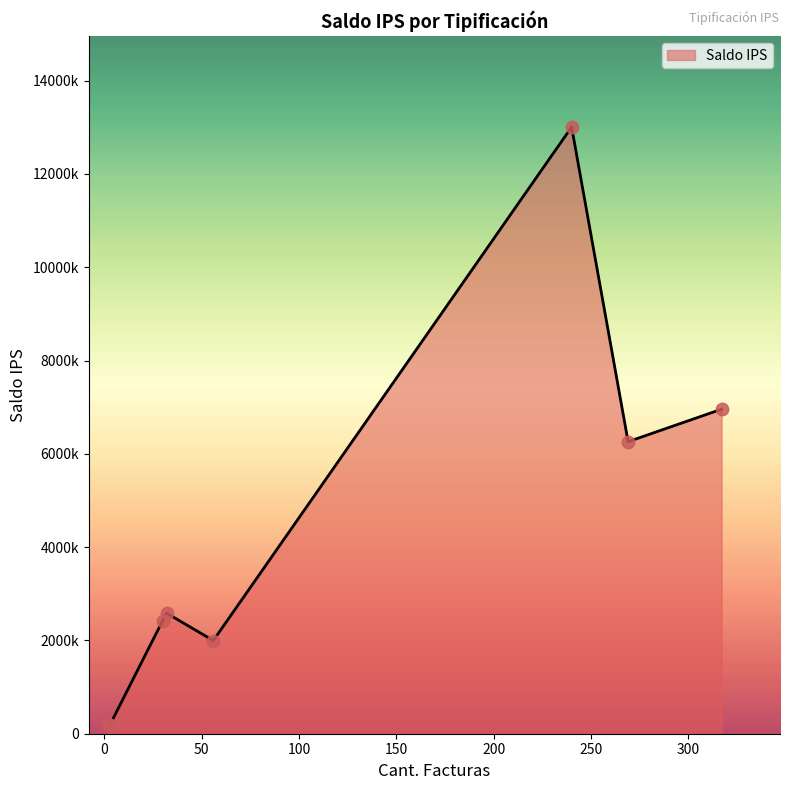

Does the chart have visible grid lines?

No